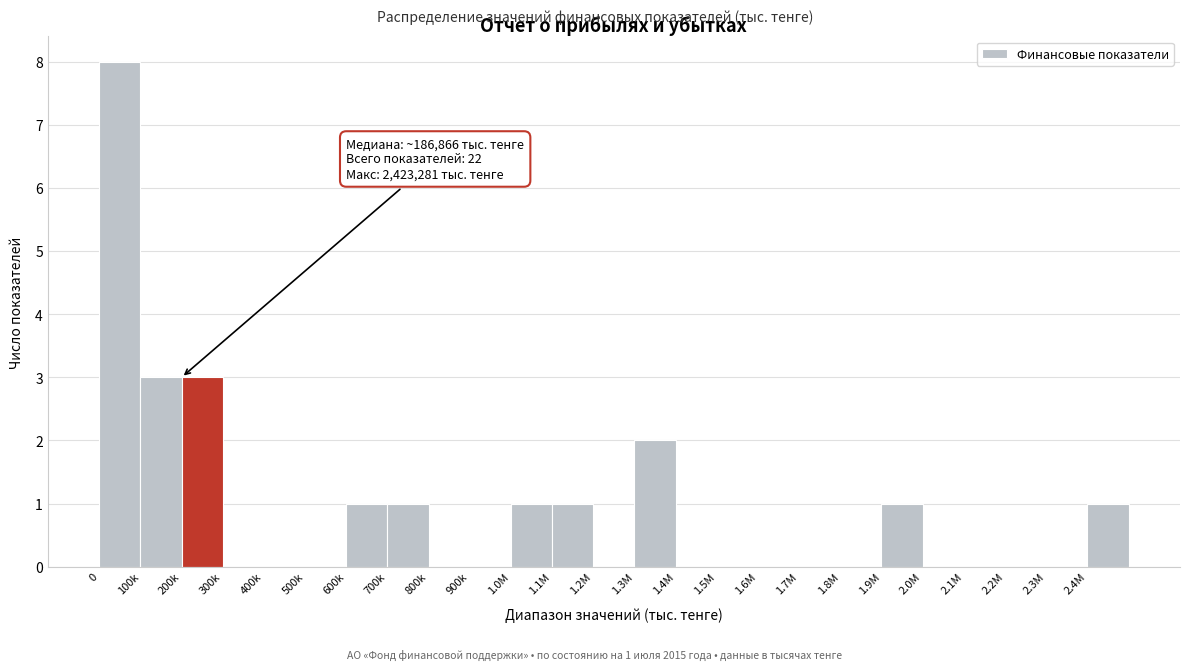

Reading right to left, transcribe all the data shown in this chart.

2.4M=1	2.3M=0	2.2M=0	2.1M=0	2.0M=0	1.9M=1	1.8M=0	1.7M=0	1.6M=0	1.5M=0	1.4M=0	1.3M=2	1.2M=0	1.1M=1	1.0M=1	900k=0	800k=0	700k=1	600k=1	500k=0	400k=0	300k=0	200k=3	100k=3	0=8